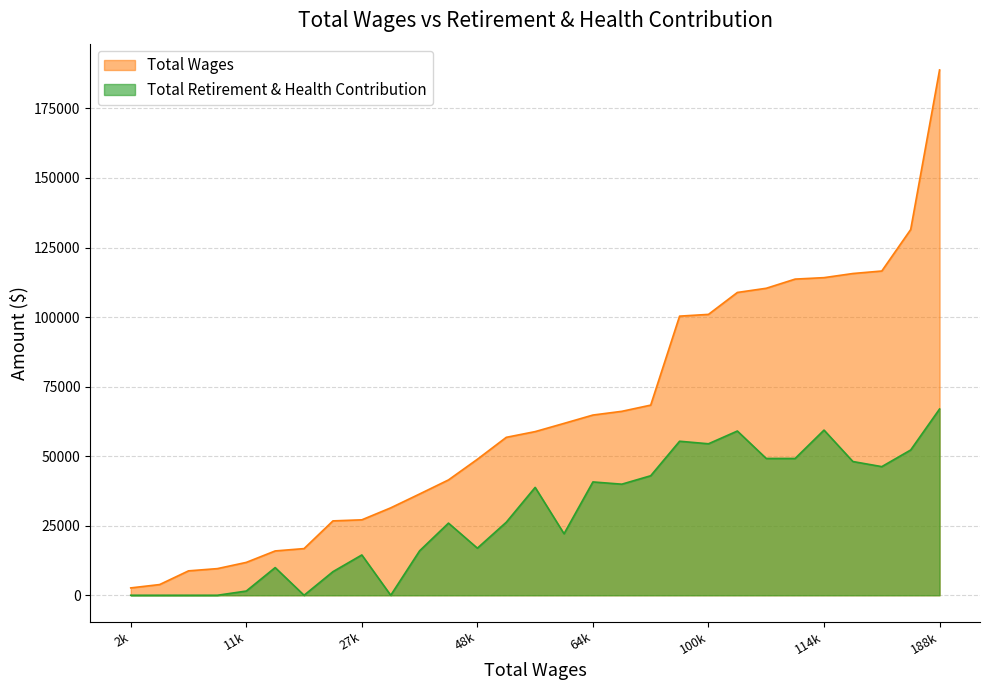

List the series in order of their peak value, lowest first.

Total Retirement & Health Contribution, Total Wages